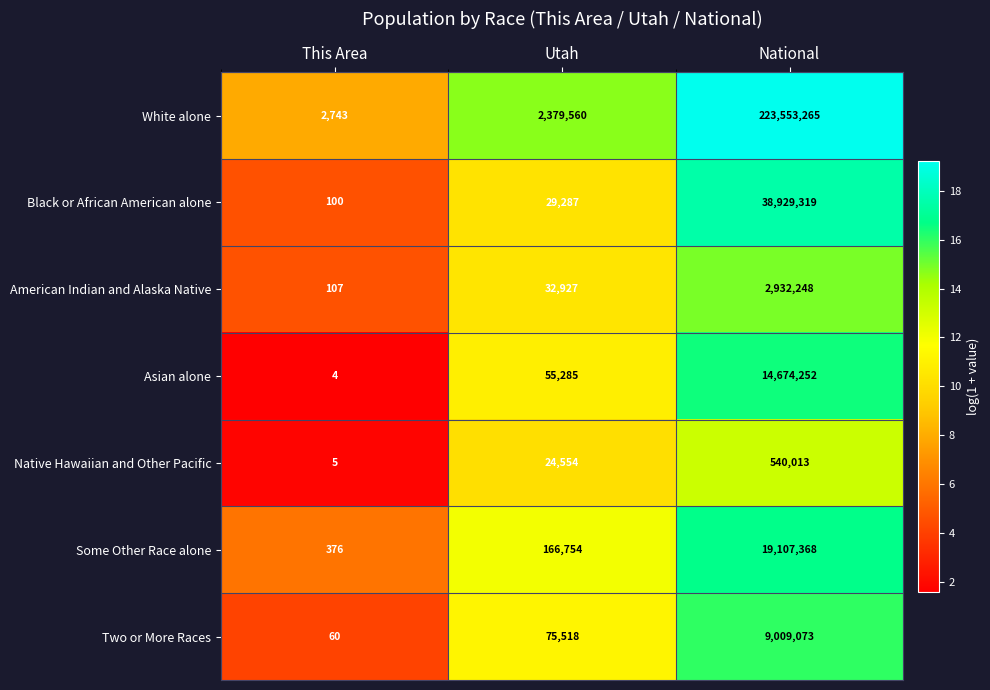

At which category is the sum across all series the highest?

National